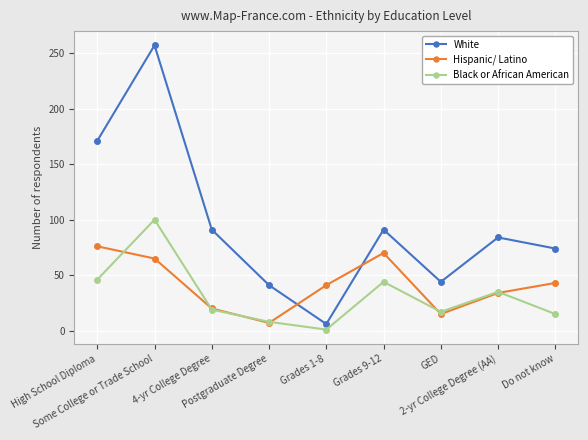

True or false: White and Black or African American intersect in this chart.

False